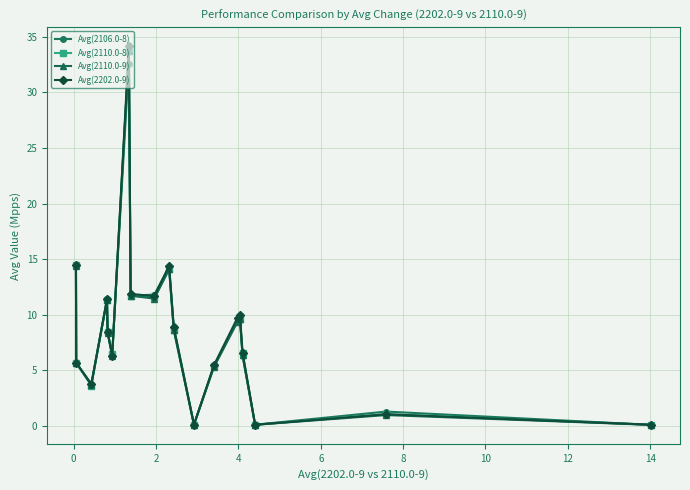

What is the maximum value shown in the chart?

34.2